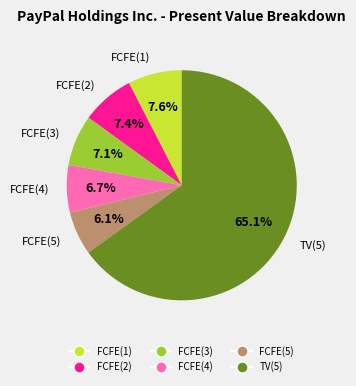

How many slices are in this pie chart?

6